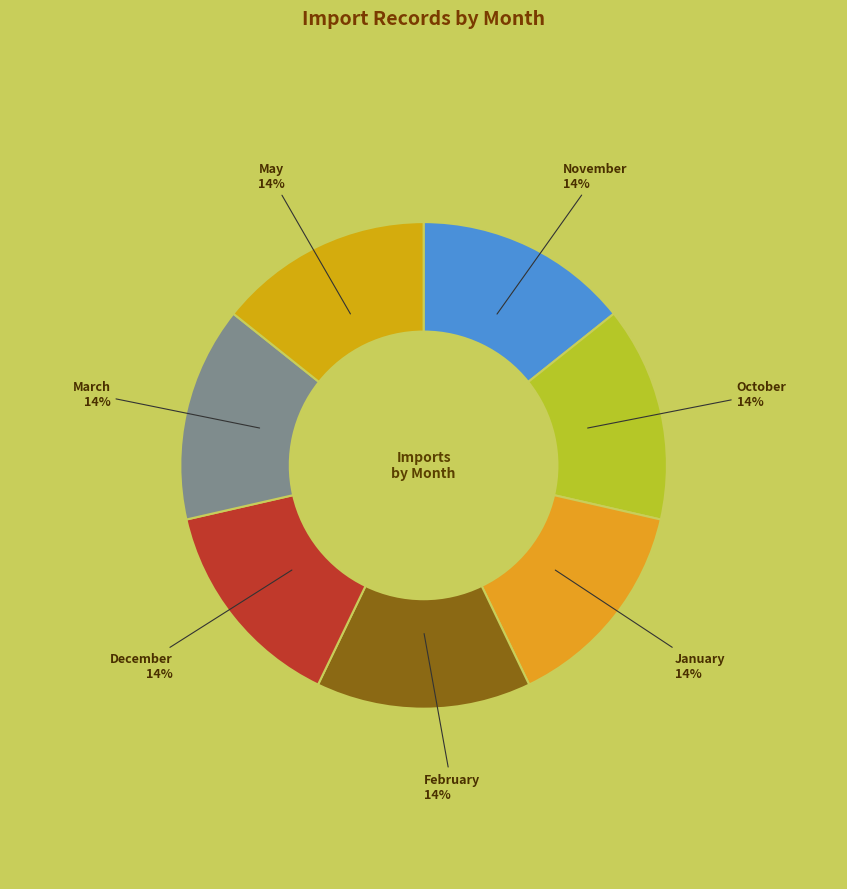

How many segments does this pie chart have?

7